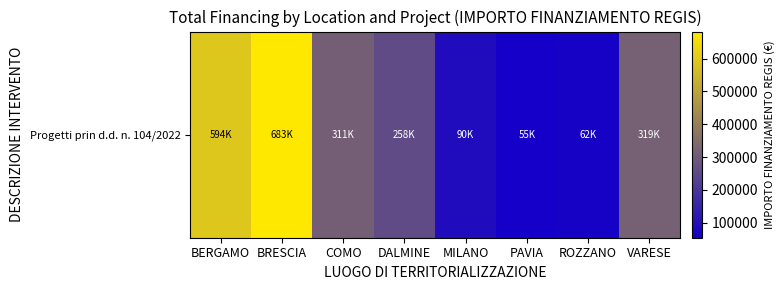

What is the sum of the values at DALMINE and ROZZANO?

320449.2